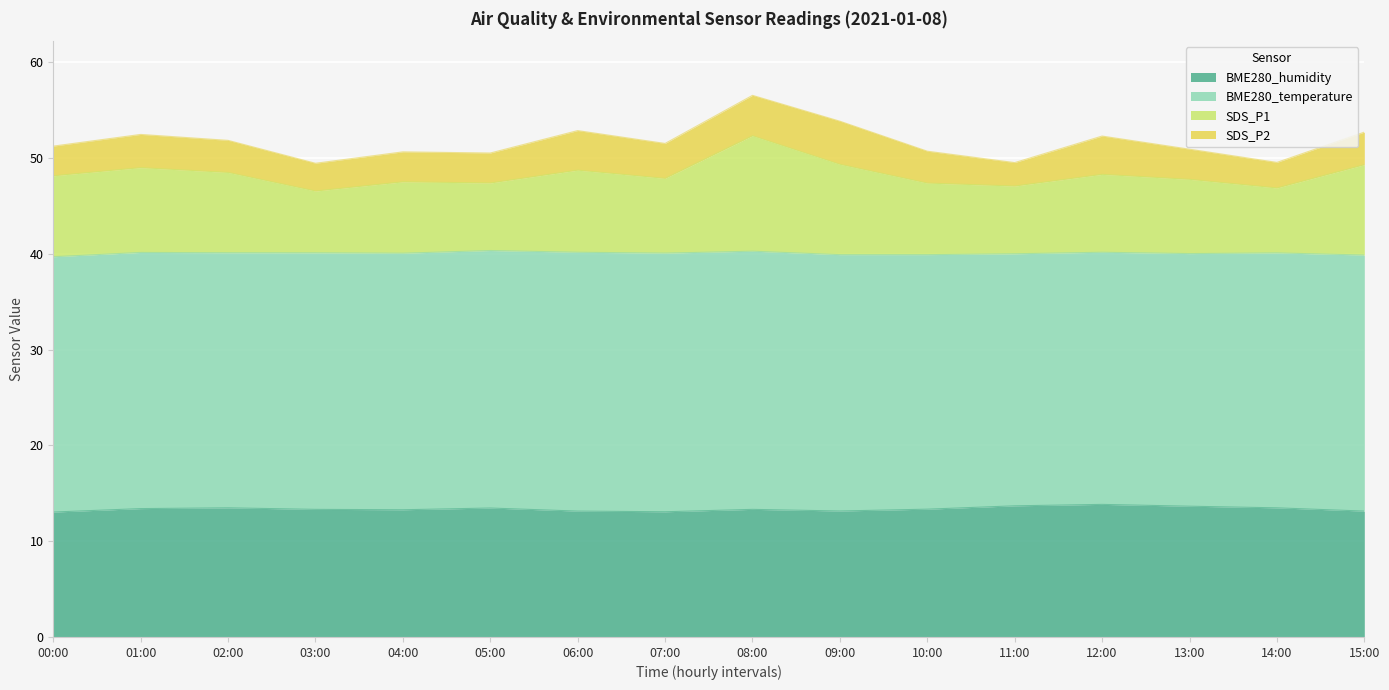

What are all the series names shown in the legend?

BME280_humidity, BME280_temperature, SDS_P1, SDS_P2